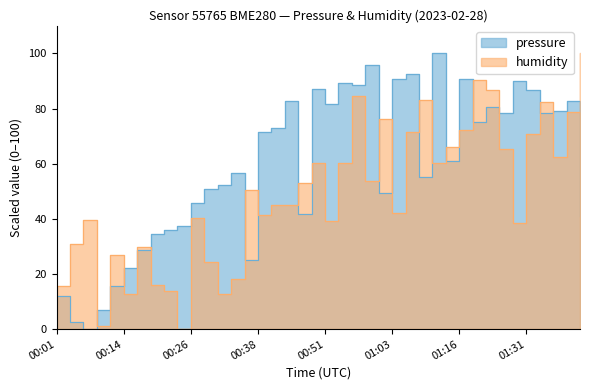

How many distinct data groups are displayed?

2